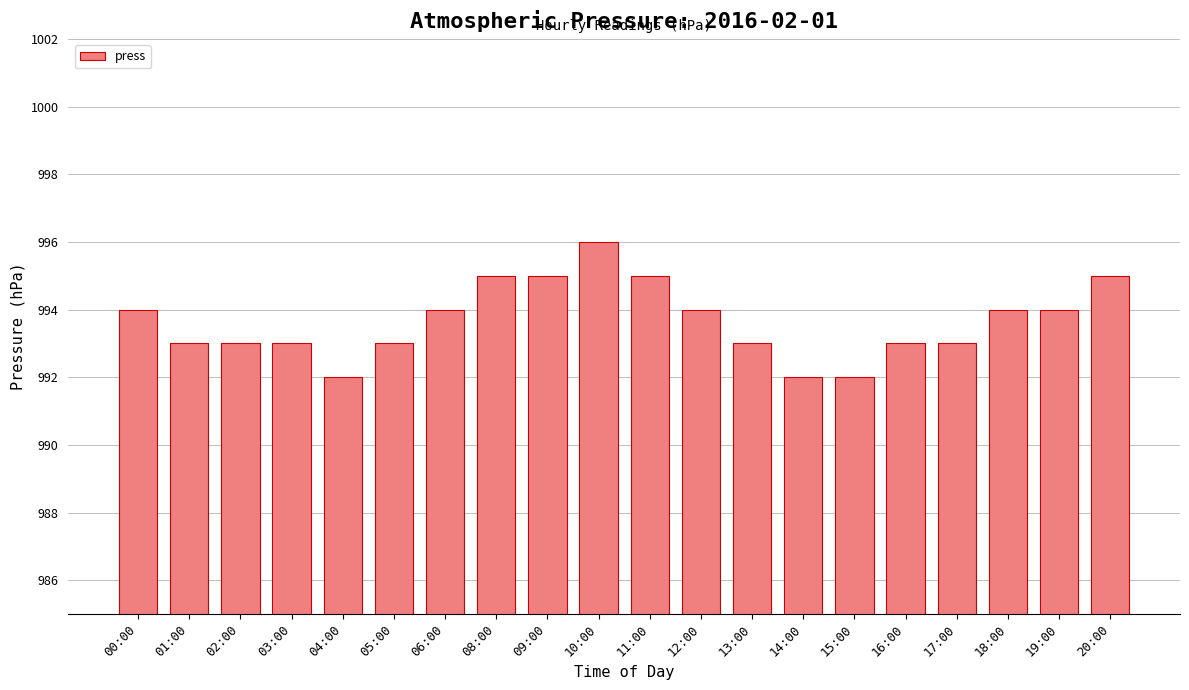

The value at 02:00 is 1786. True or false?

False